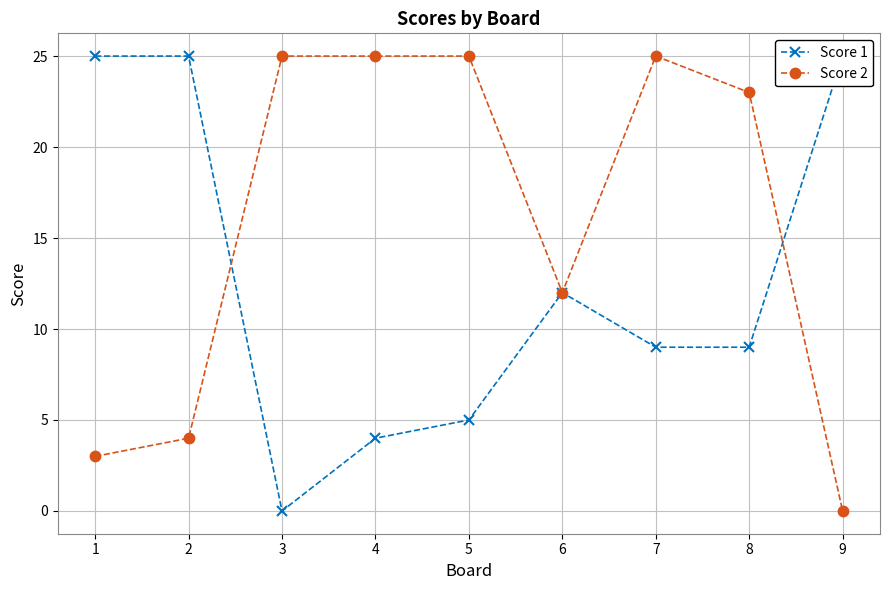

How many distinct data groups are displayed?

2